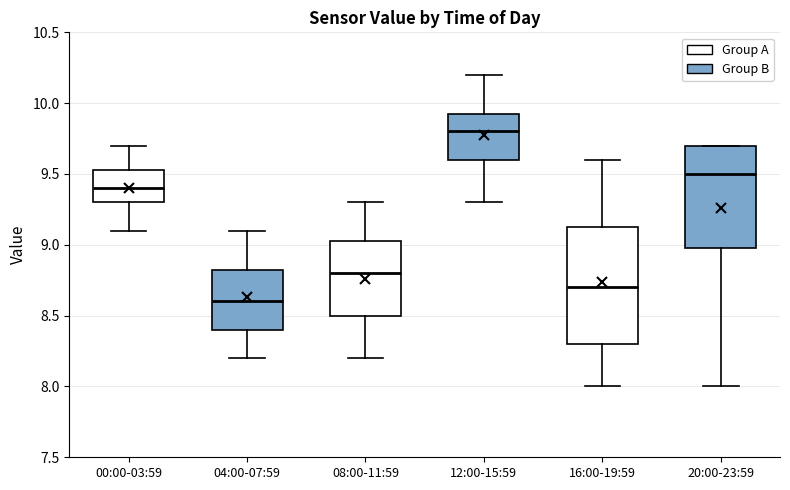

Reading left to right, read every box against the y-axis: the position of its median line, the range the box covers, and the ends of its whiskers. The values are not printed on the chart, so give them approximately, as read against the axis.

00:00-03:59: median 9.40, box 9.30 to 9.55, whiskers 9.10 to 9.70
04:00-07:59: median 8.60, box 8.40 to 8.85, whiskers 8.20 to 9.10
08:00-11:59: median 8.80, box 8.50 to 9.05, whiskers 8.20 to 9.30
12:00-15:59: median 9.80, box 9.60 to 9.95, whiskers 9.30 to 10.20
16:00-19:59: median 8.70, box 8.30 to 9.15, whiskers 8.00 to 9.60
20:00-23:59: median 9.50, box 9.00 to 9.70, whiskers 8.00 to 9.70